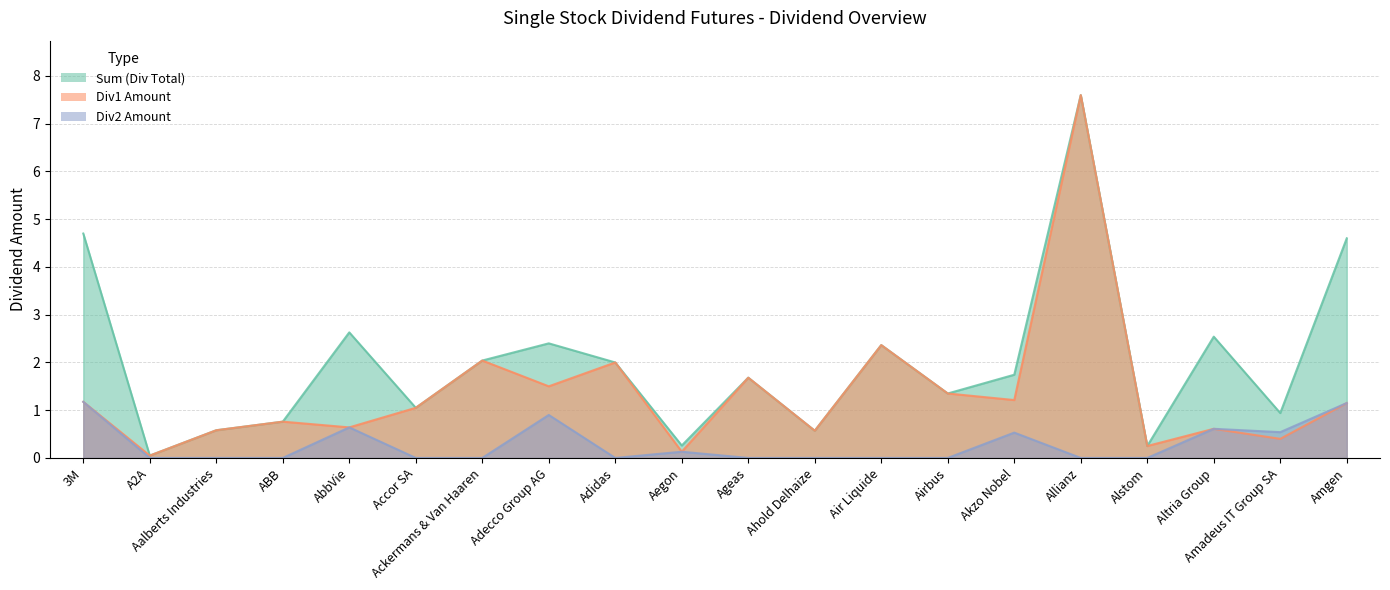

True or false: Sum (Div Total) has more than 2 interior local peaks.

True